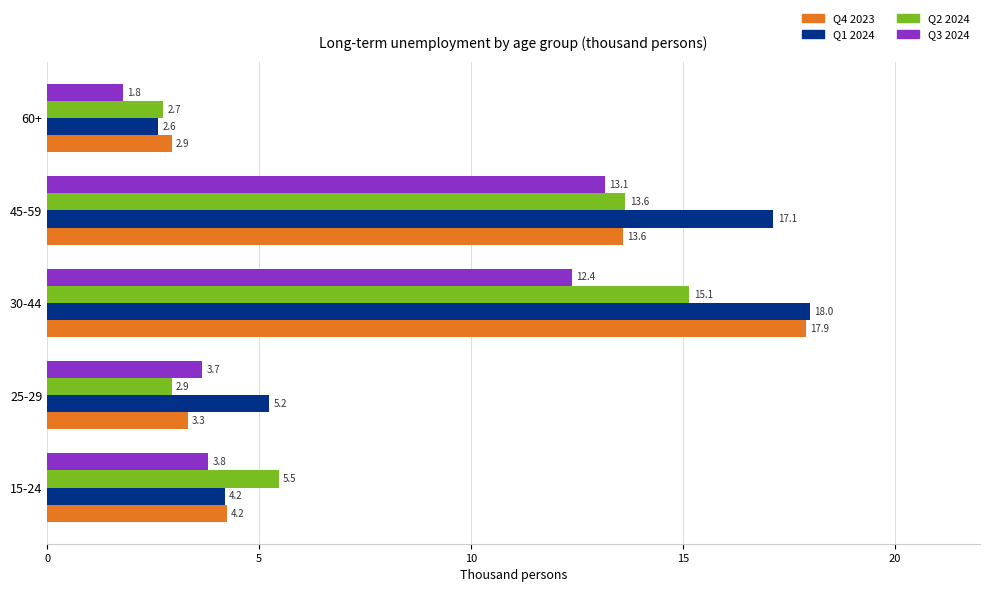

What is the maximum value shown in the chart?

18.0